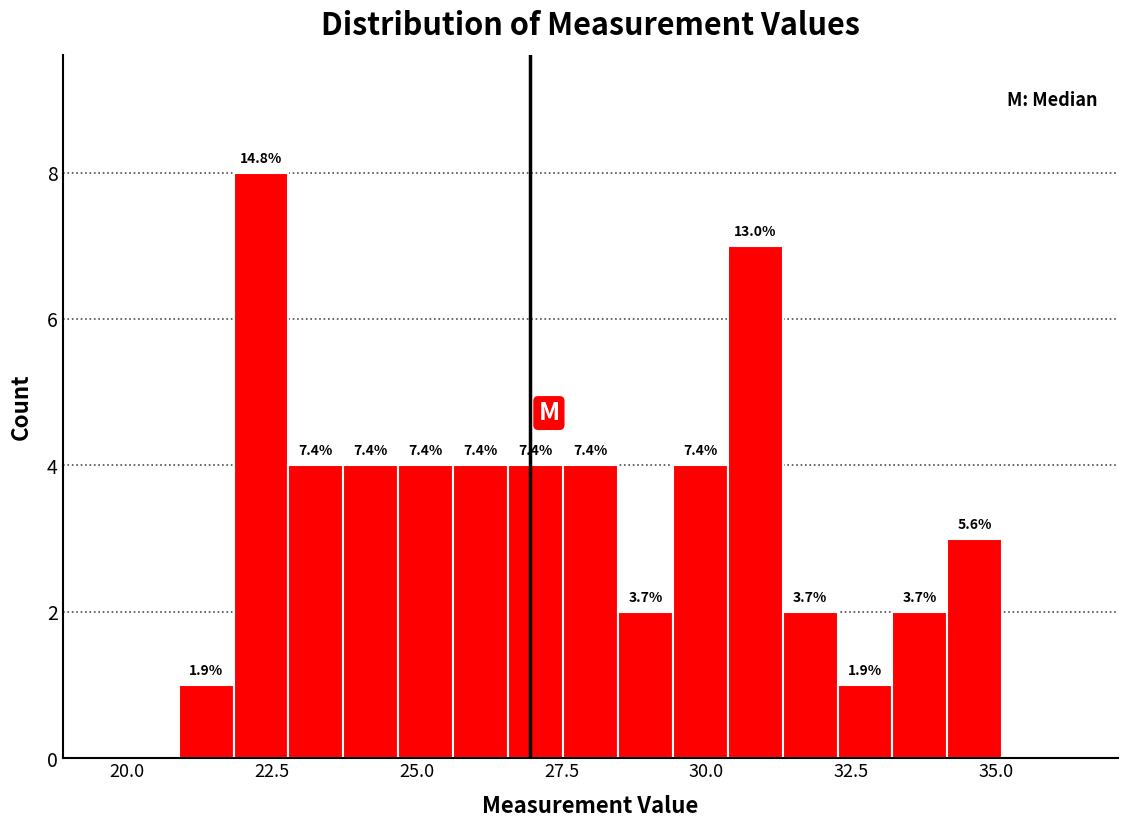

Around what value on the x-axis is the tallest bar? Give the approximate position of its centre, as read against the axis.

22.5